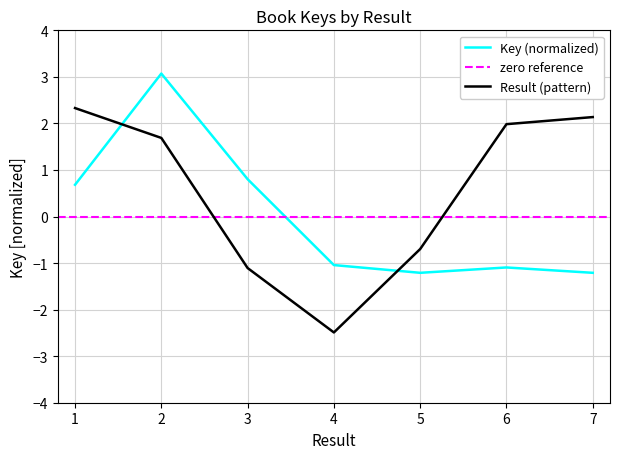

What is the difference between the second highest and minimum values?

2.0